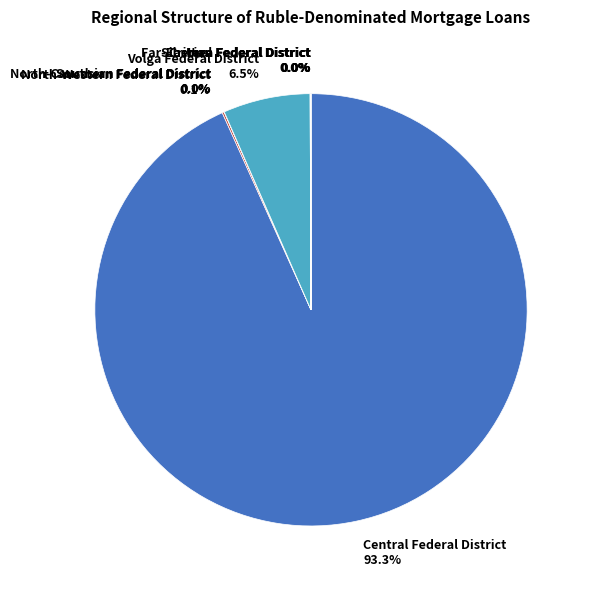

Do North-Western Federal District and Ural Federal District together represent more than half of the pie?

No